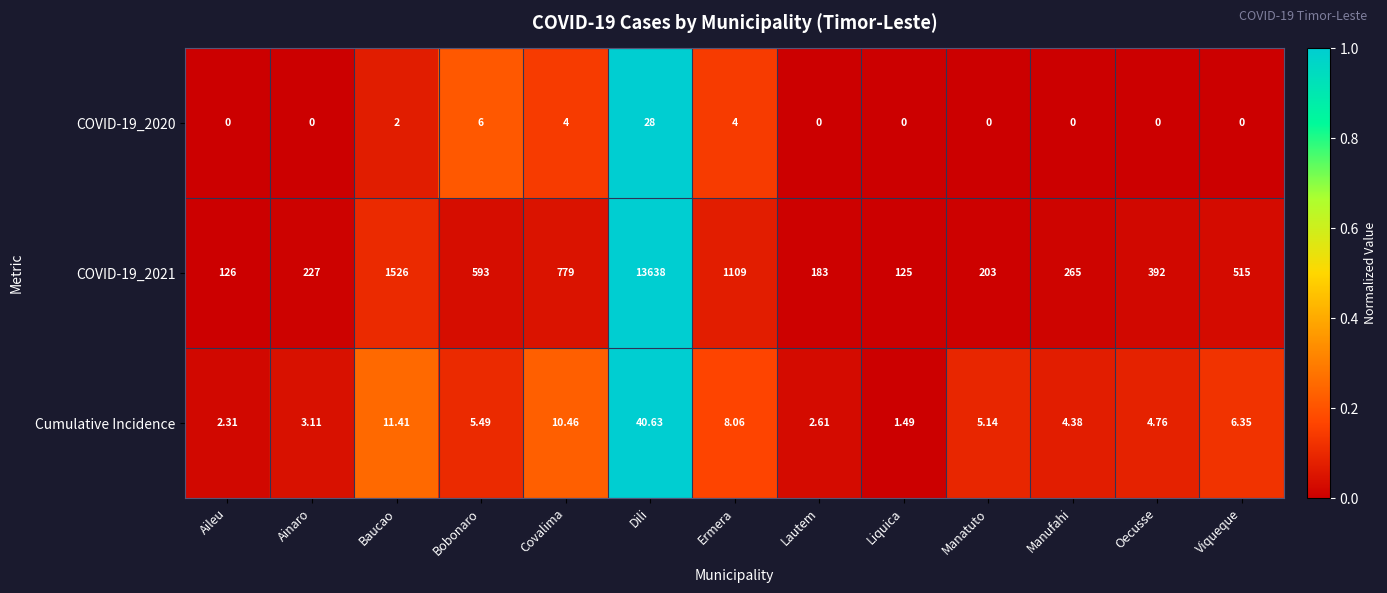

Which label corresponds to the largest value in the chart?

Dili